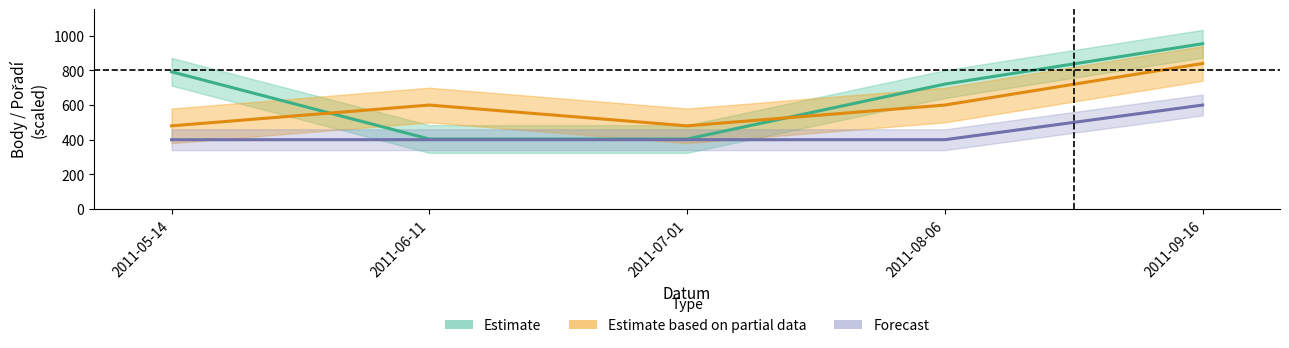

Does the chart display data point markers on the line(s)?

No